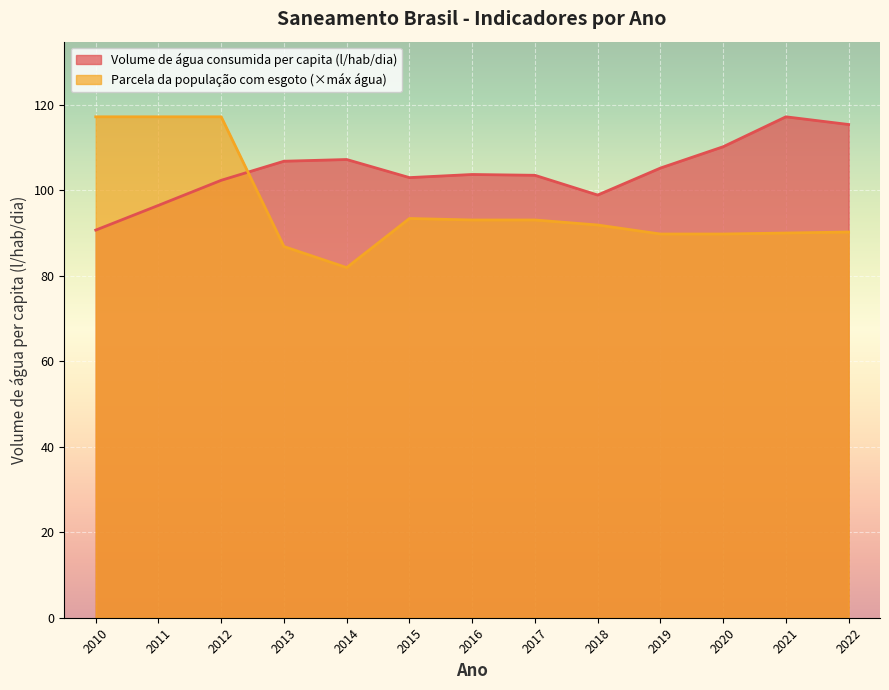

What are all the series names shown in the legend?

Volume de água consumida per capita (l/hab/dia), Parcela da população com esgoto (×máx água)